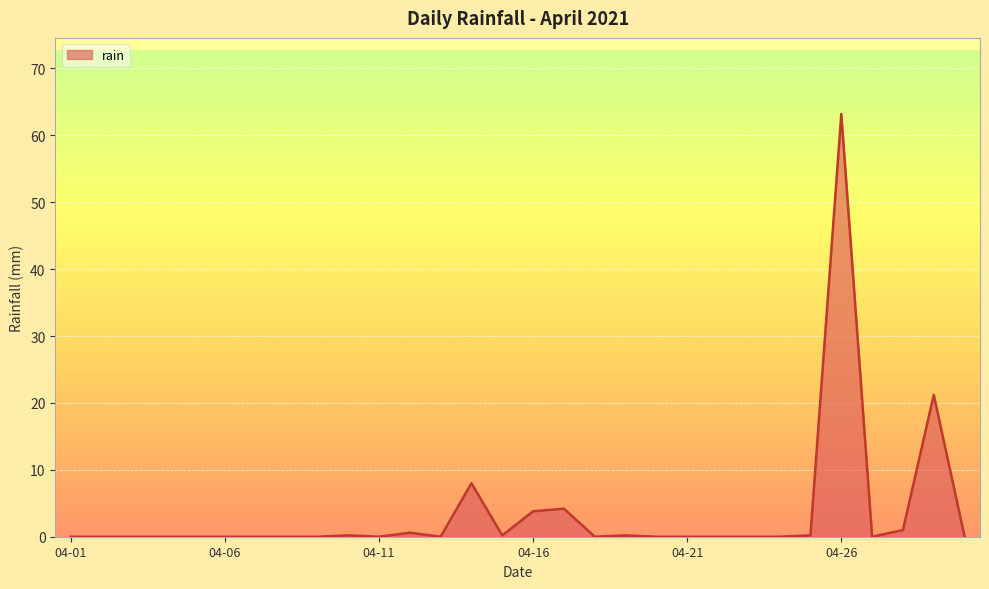

What is the maximum value shown in the chart?

63.2